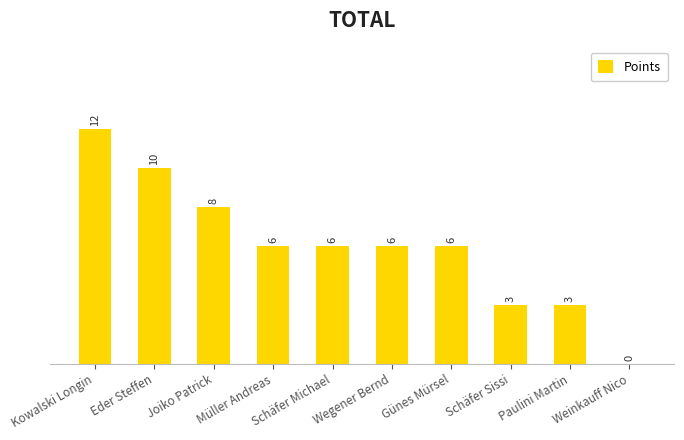

Reading right to left, extract all data points from this chart.

Weinkauff Nico=0	Paulini Martin=3	Schäfer Sissi=3	Günes Mürsel=6	Wegener Bernd=6	Schäfer Michael=6	Müller Andreas=6	Joiko Patrick=8	Eder Steffen=10	Kowalski Longin=12